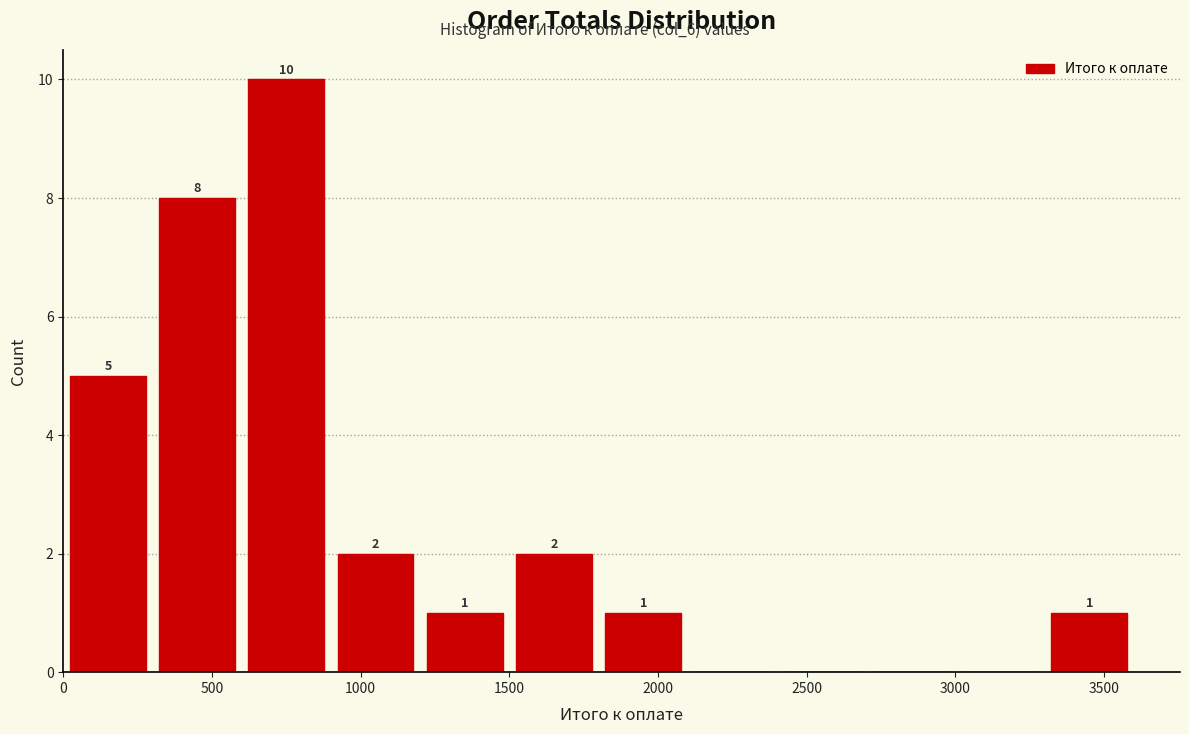

Which range on the x-axis has the tallest bar?

600 to 900